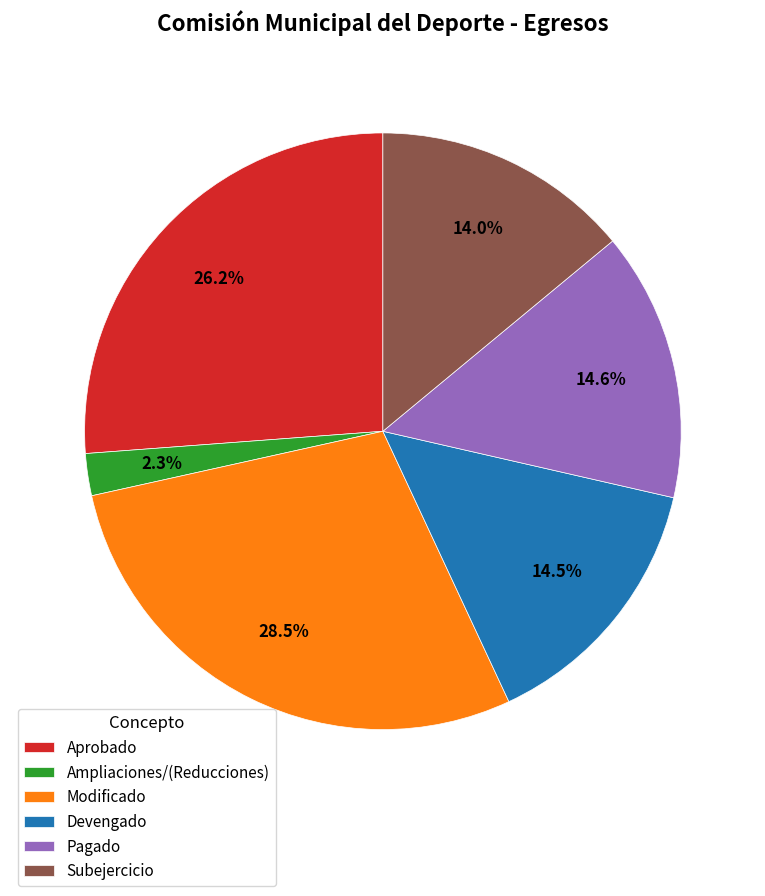

The Subejercicio slice represents 2% of the pie. True or false?

False